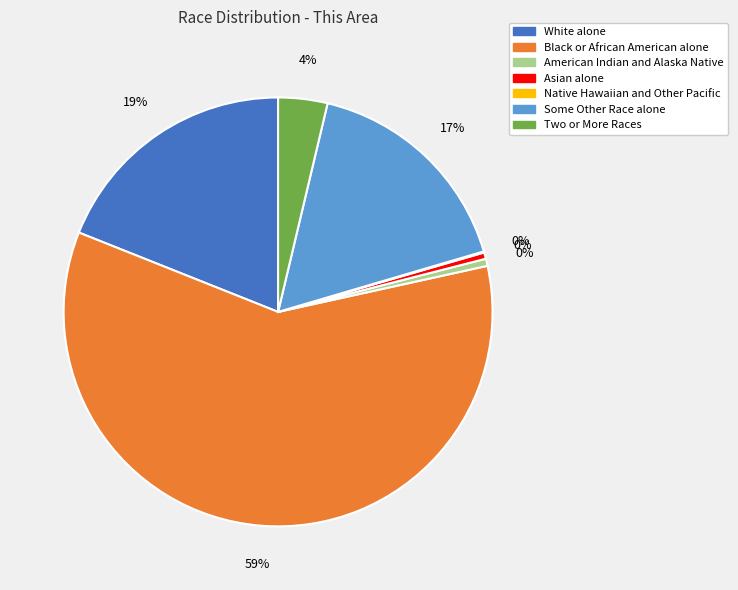

How many slices are in this pie chart?

7